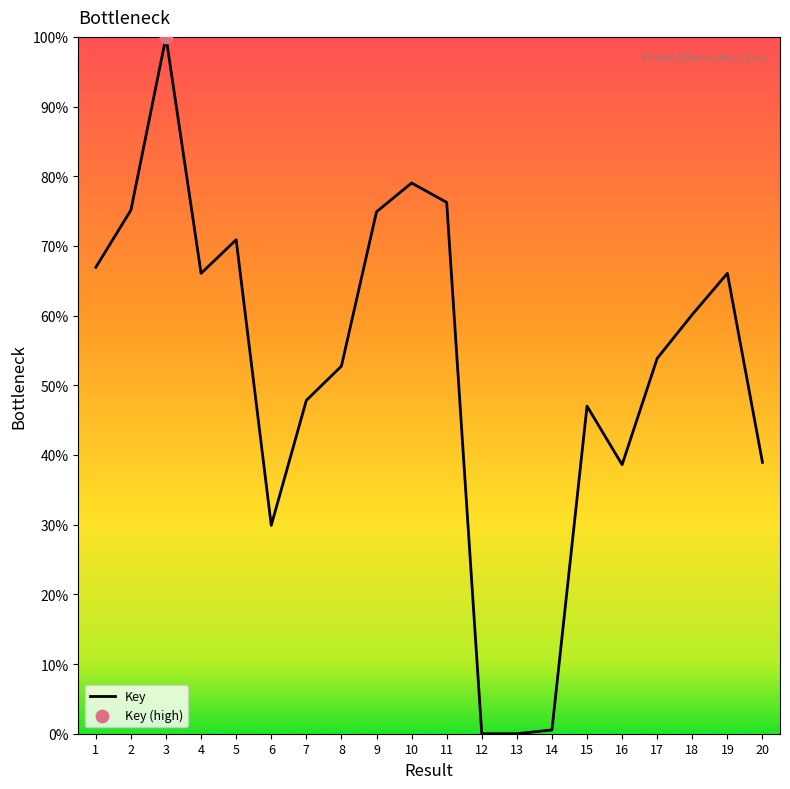

What is the ratio of the value at 4 to the value at 17?

1.2